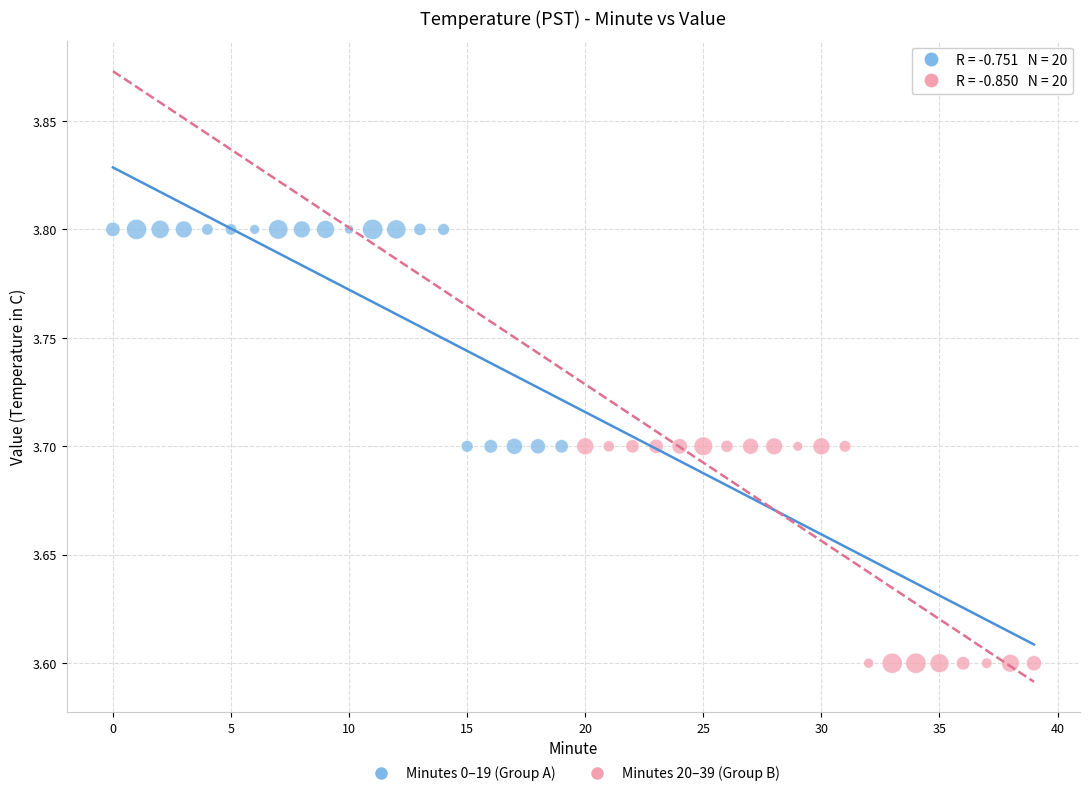

Which series contains the lowest Y value?

Minutes 20–39 (Group B)